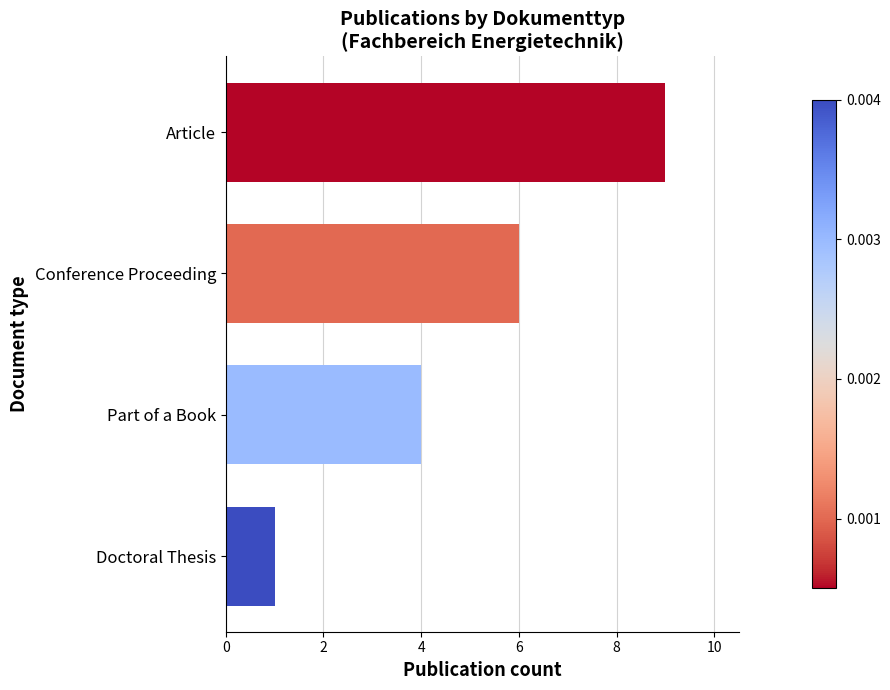

The value at Doctoral Thesis is 0. True or false?

False